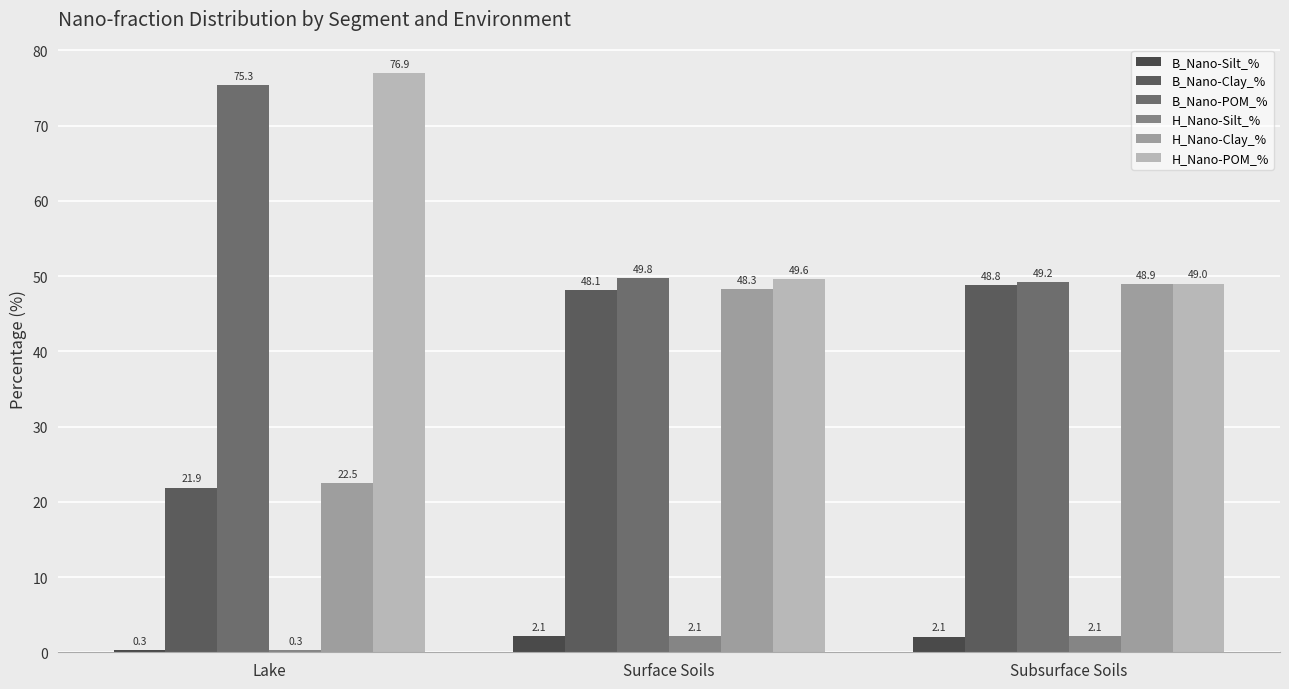

Between Lake and Surface Soils, which series saw the biggest shift?

H_Nano-POM_%